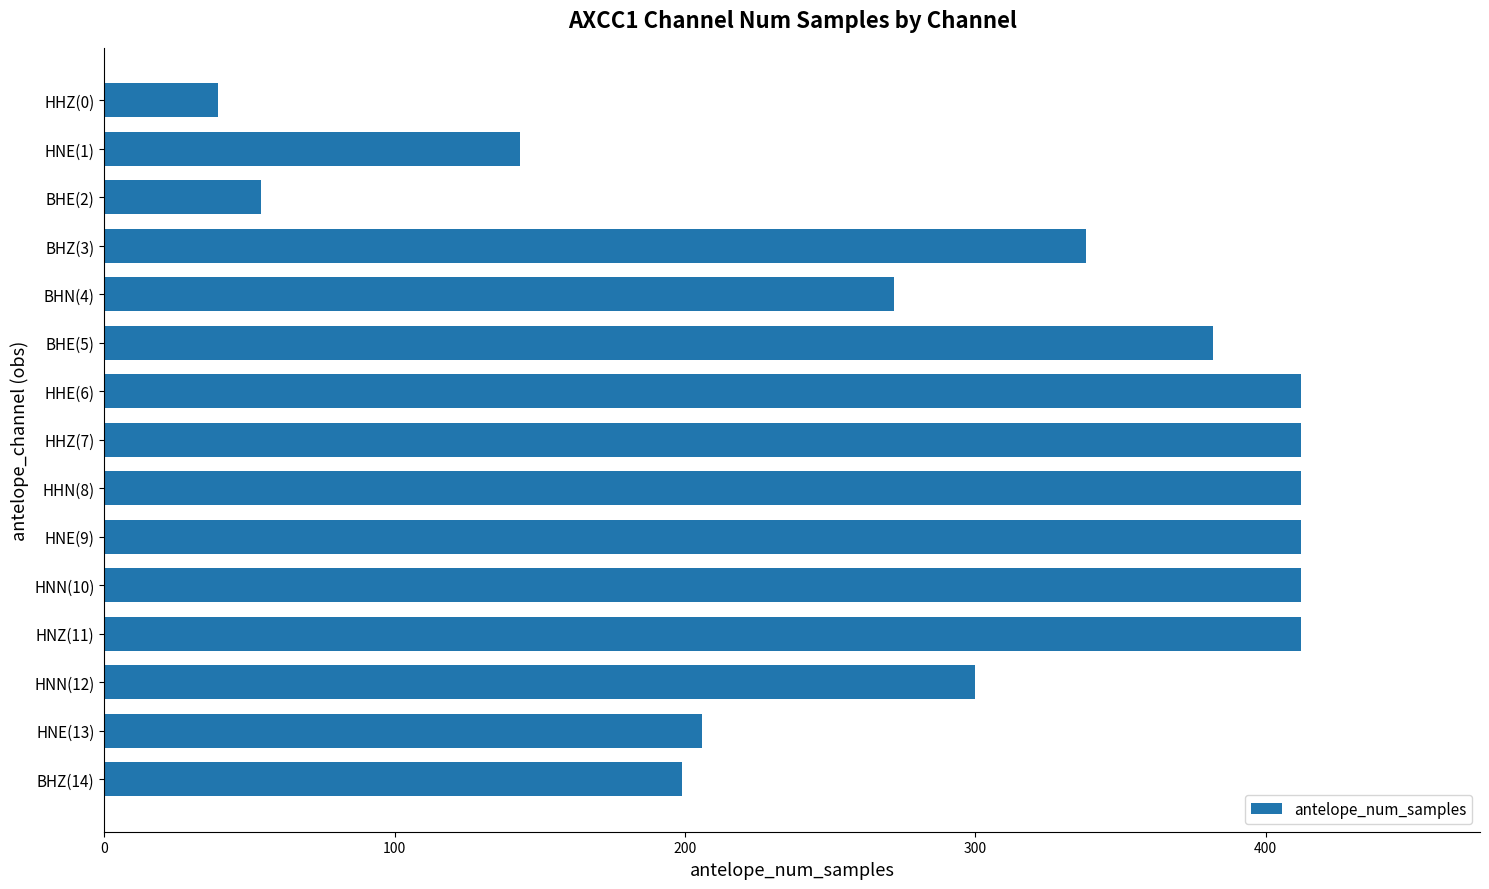

Which label corresponds to the smallest value in the chart?

HHZ(0)